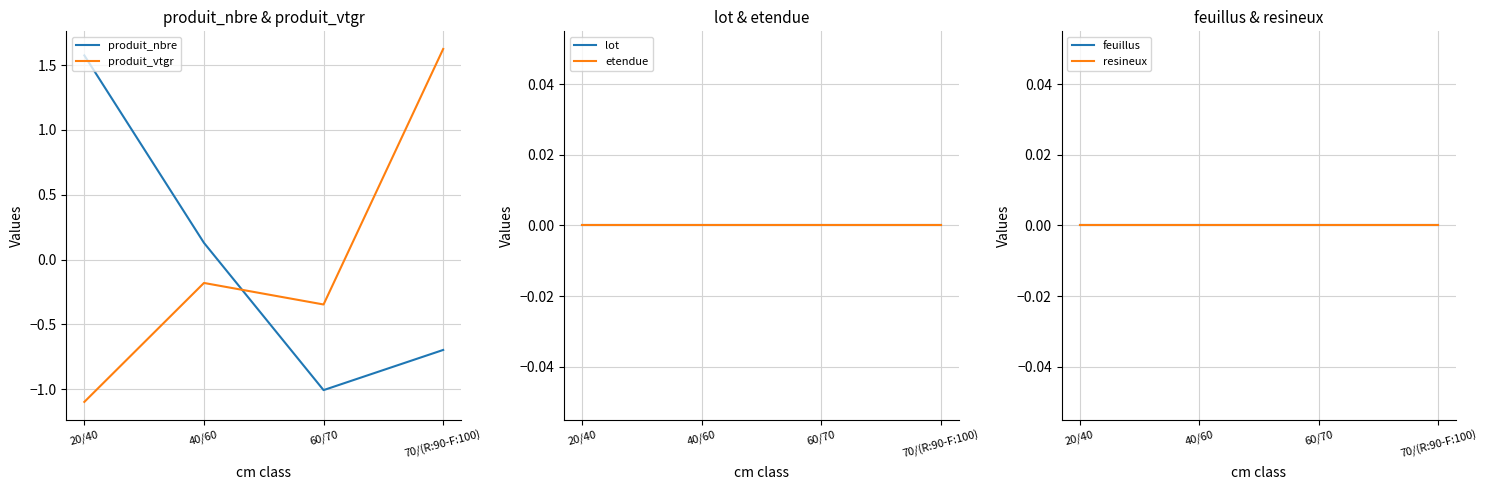

Reading left to right, transcribe all the data shown in this chart.

produit_nbre: 20/40=1.6	40/60=0.1	60/70=-1.0	70/(R:90-F:100)=-0.7
produit_vtgr: 20/40=-1.1	40/60=-0.2	60/70=-0.3	70/(R:90-F:100)=1.6
lot: 20/40=0.0	40/60=0.0	60/70=0.0	70/(R:90-F:100)=0.0
etendue: 20/40=0.0	40/60=0.0	60/70=0.0	70/(R:90-F:100)=0.0
feuillus: 20/40=0.0	40/60=0.0	60/70=0.0	70/(R:90-F:100)=0.0
resineux: 20/40=0.0	40/60=0.0	60/70=0.0	70/(R:90-F:100)=0.0